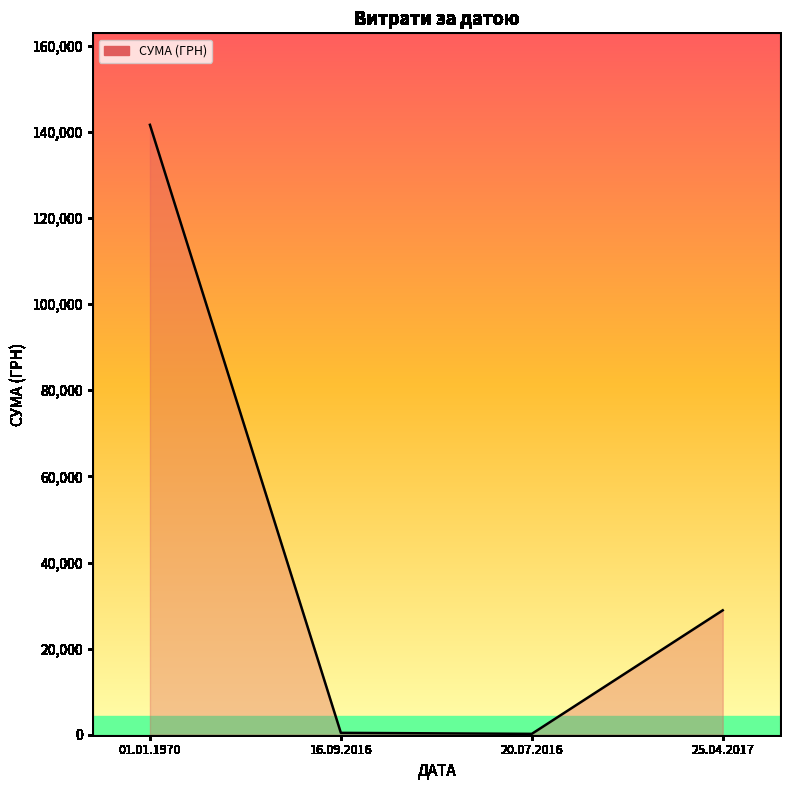

Does the chart display data point markers on the line(s)?

No